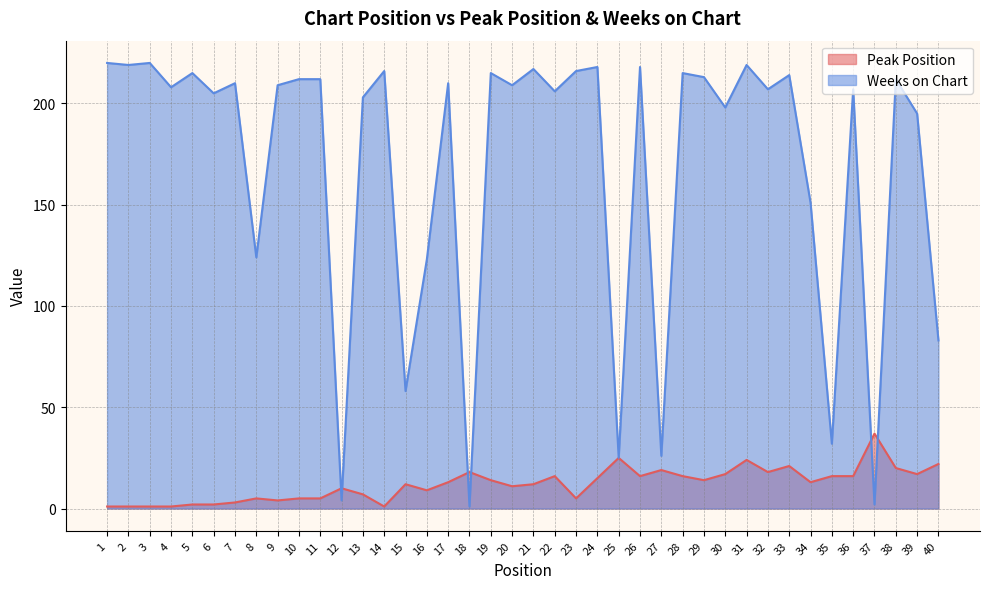

Where is the first local minimum for Weeks on Chart?

2